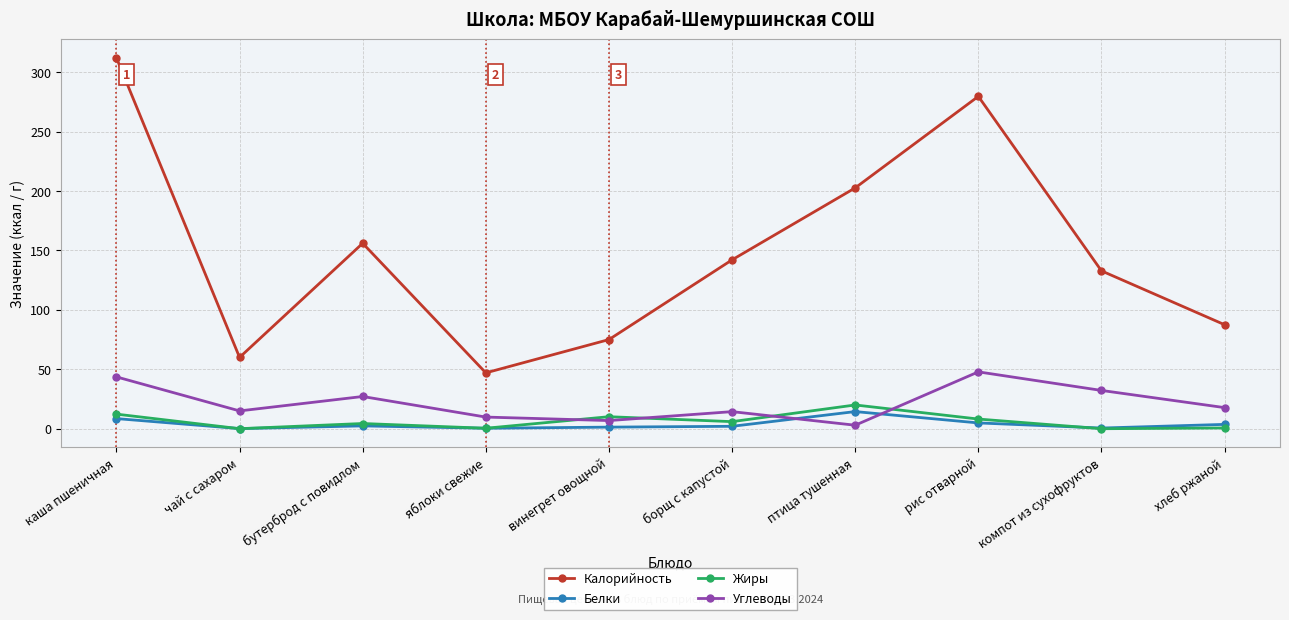

What is the sum of the Жиры values at борщ с капустой and каша пшеничная?

18.2